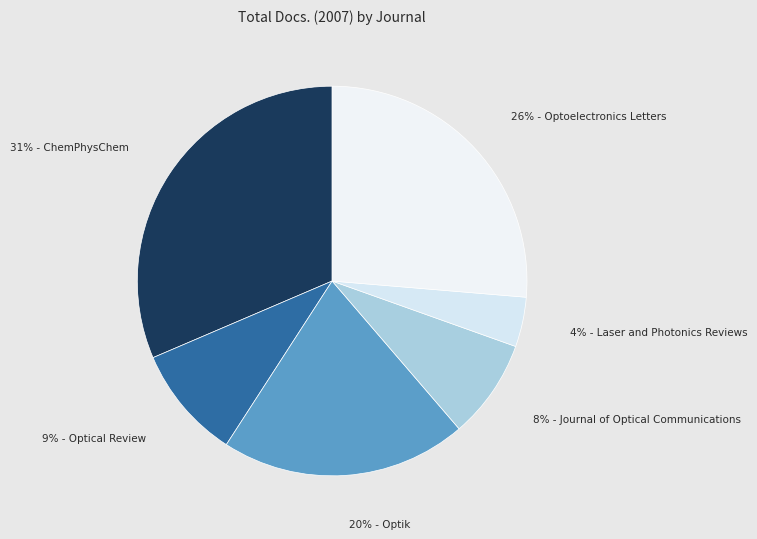

How many segments does this pie chart have?

6